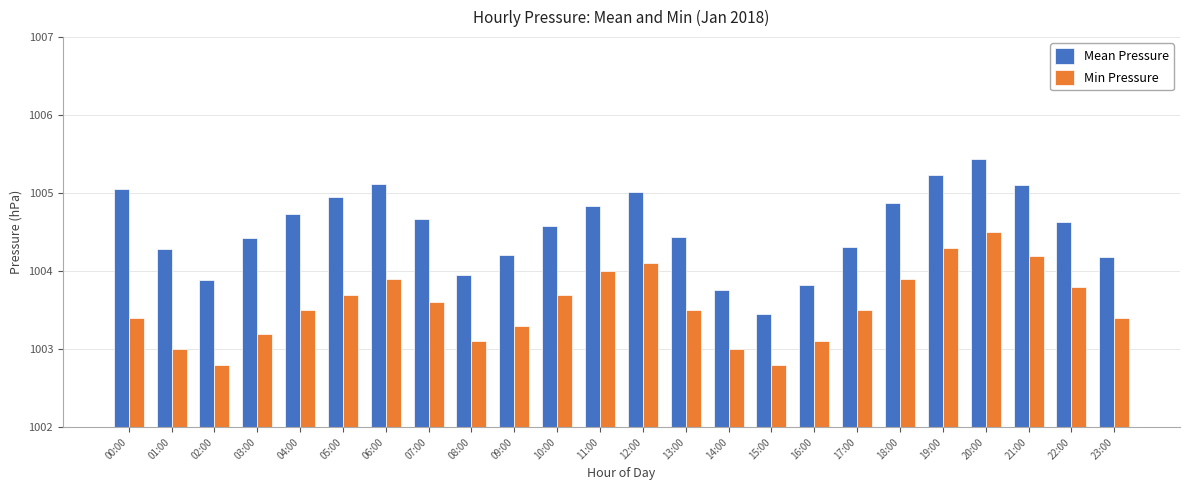

What are all the series names shown in the legend?

Mean Pressure, Min Pressure